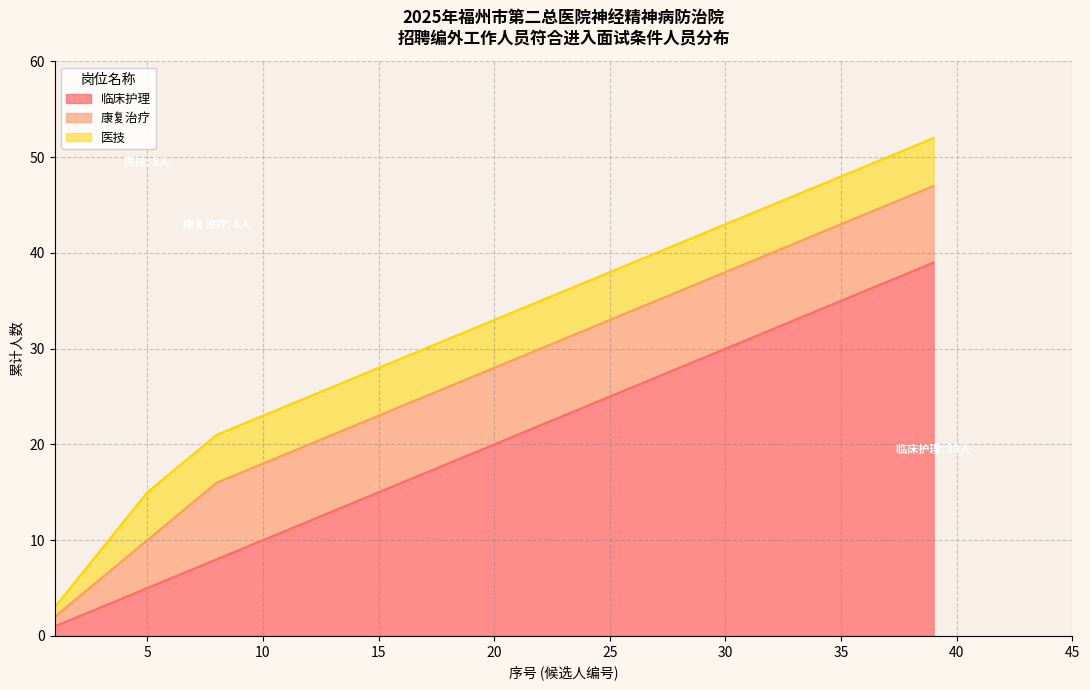

What is the average value of the 医技 series?

5